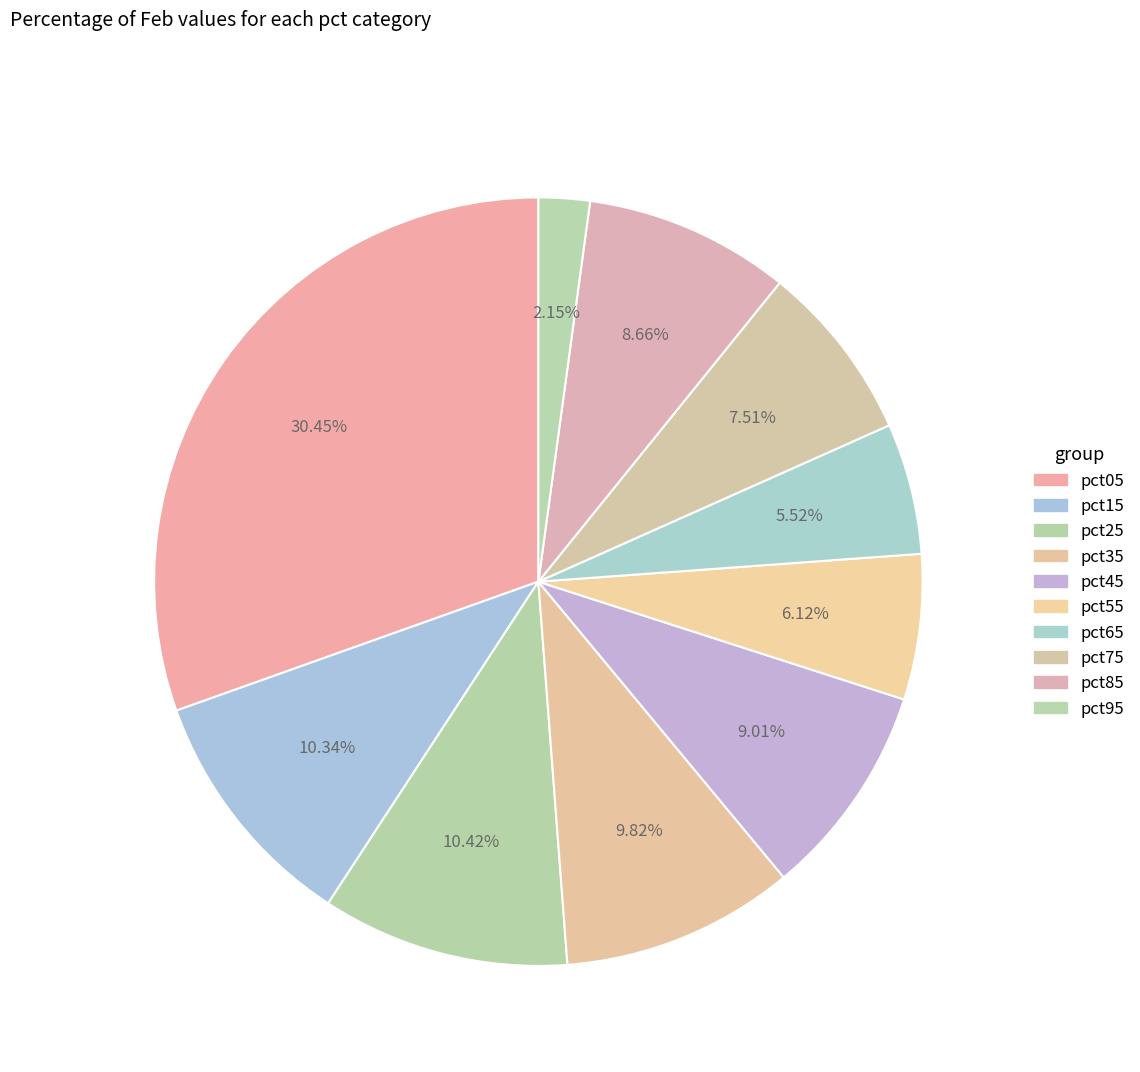

Between pct95 and pct05, which is larger?

pct05